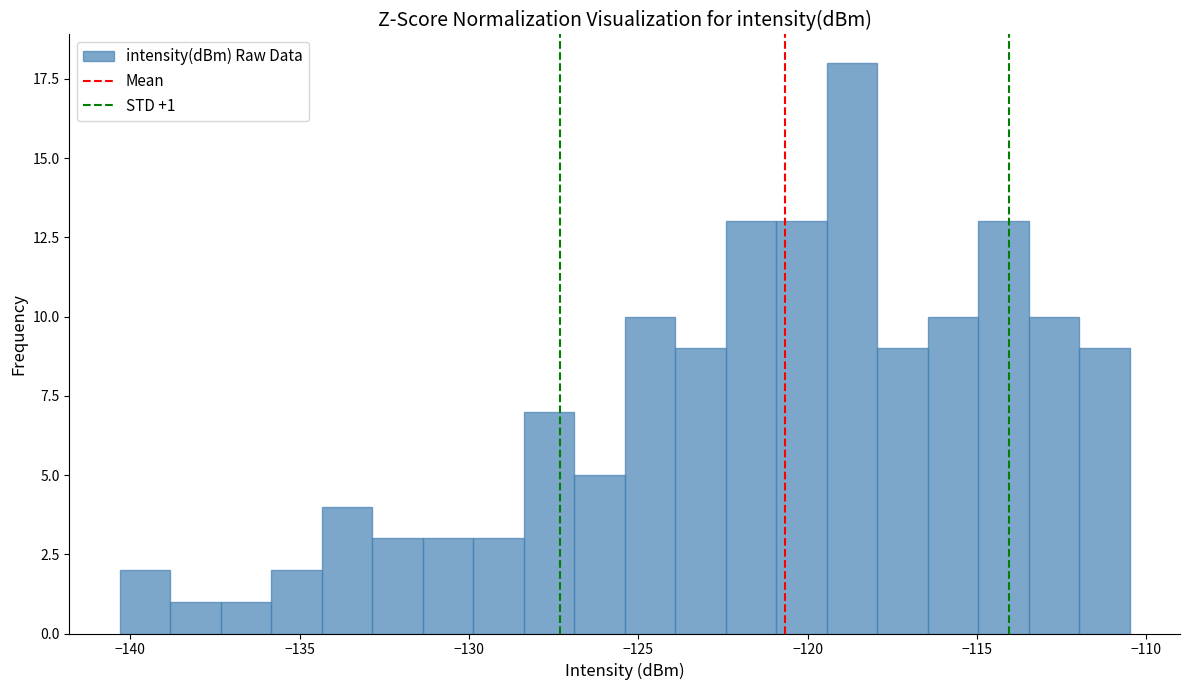

Read against the x-axis, roughly where is the centre of the tallest bar?

-118.5